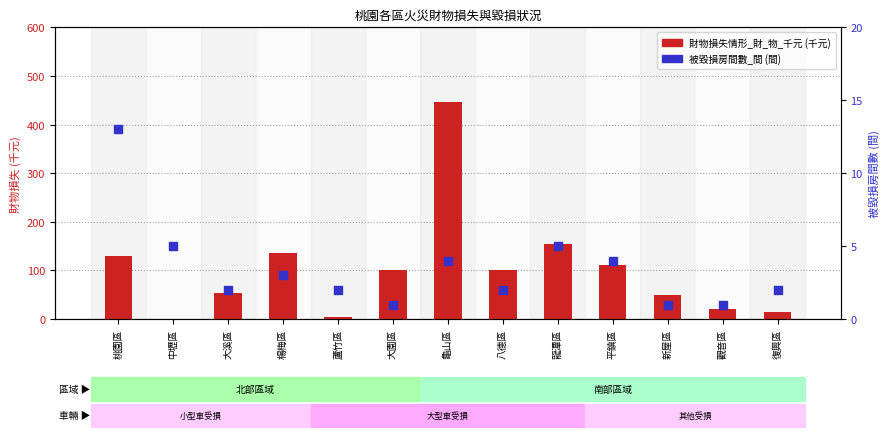

What is the total value across all series at 中壢區?

5